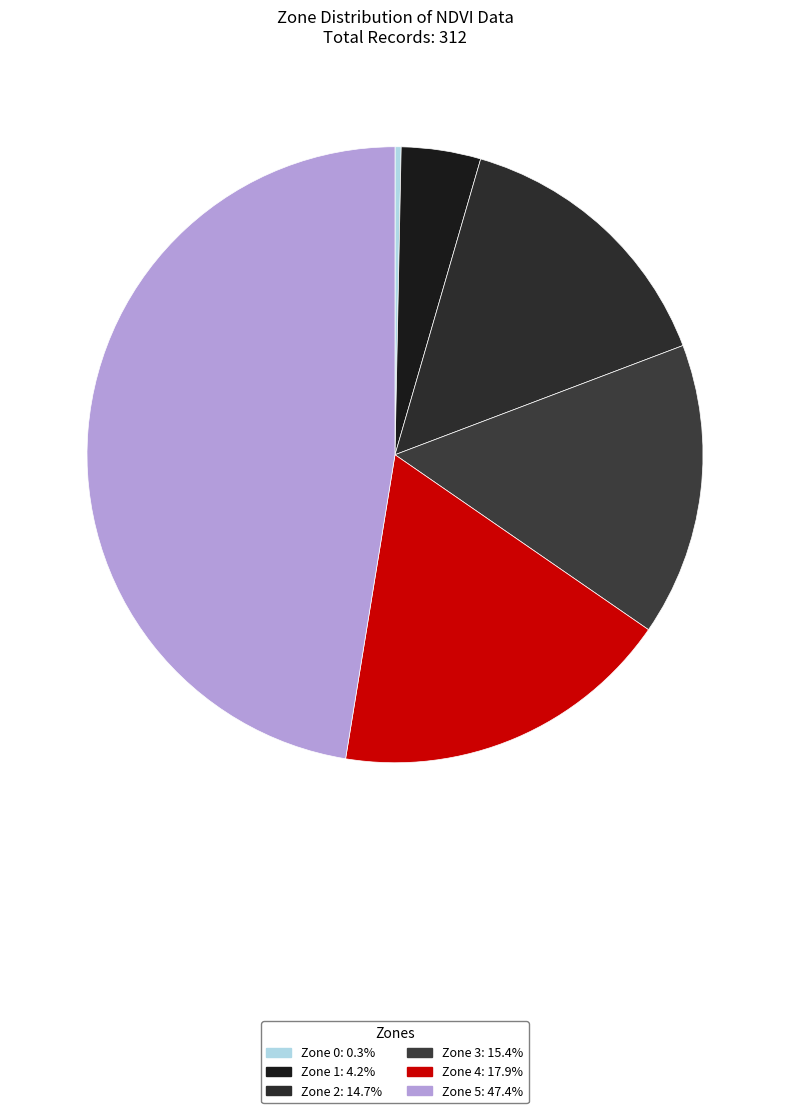

How many segments does this pie chart have?

6